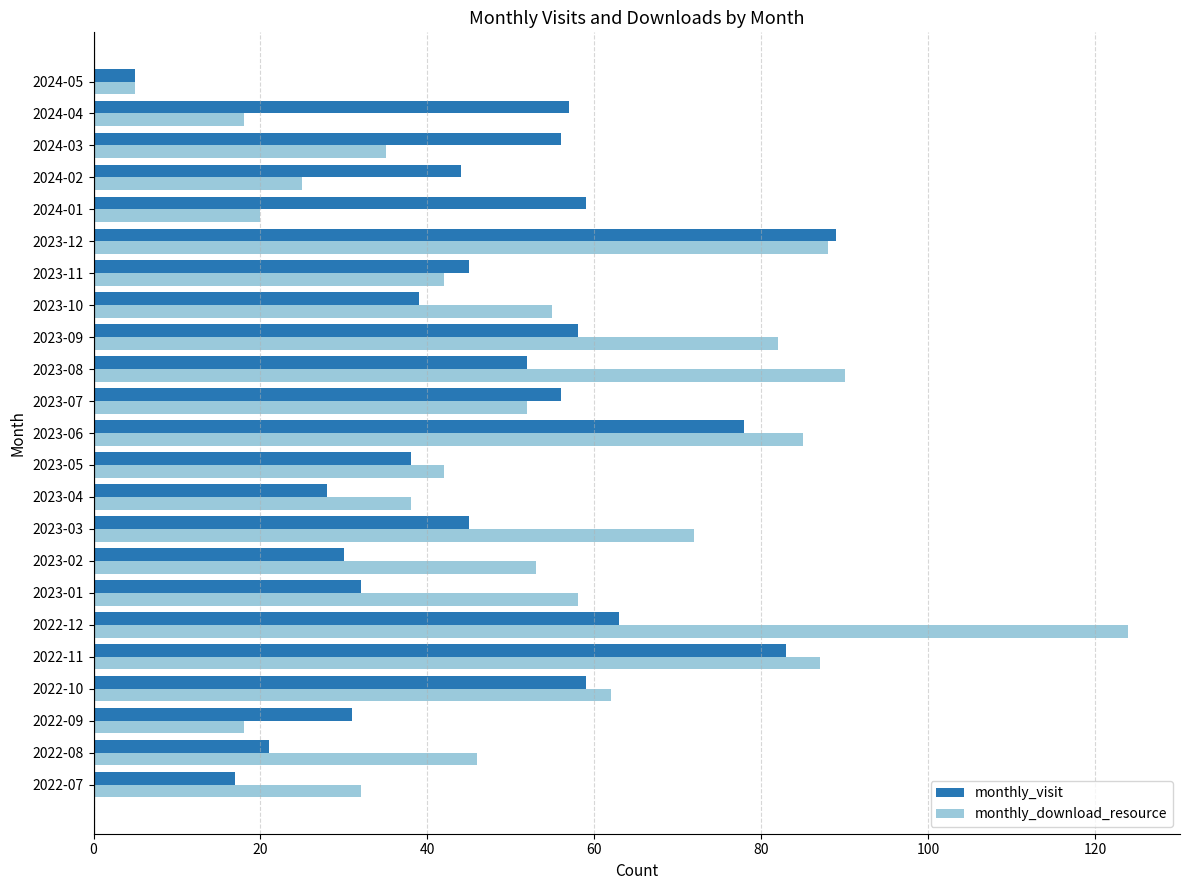

What is the highest value of the monthly_visit series?

89